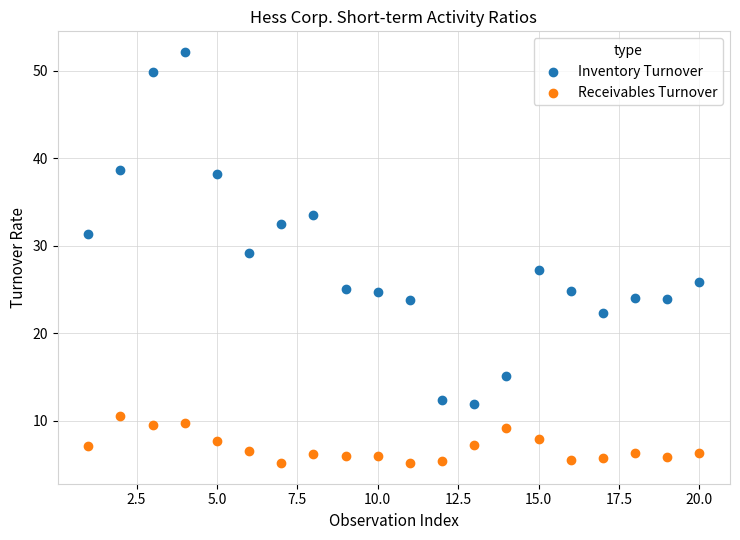

Across all data points, what is the range of Y values (max minus min)?

47.0